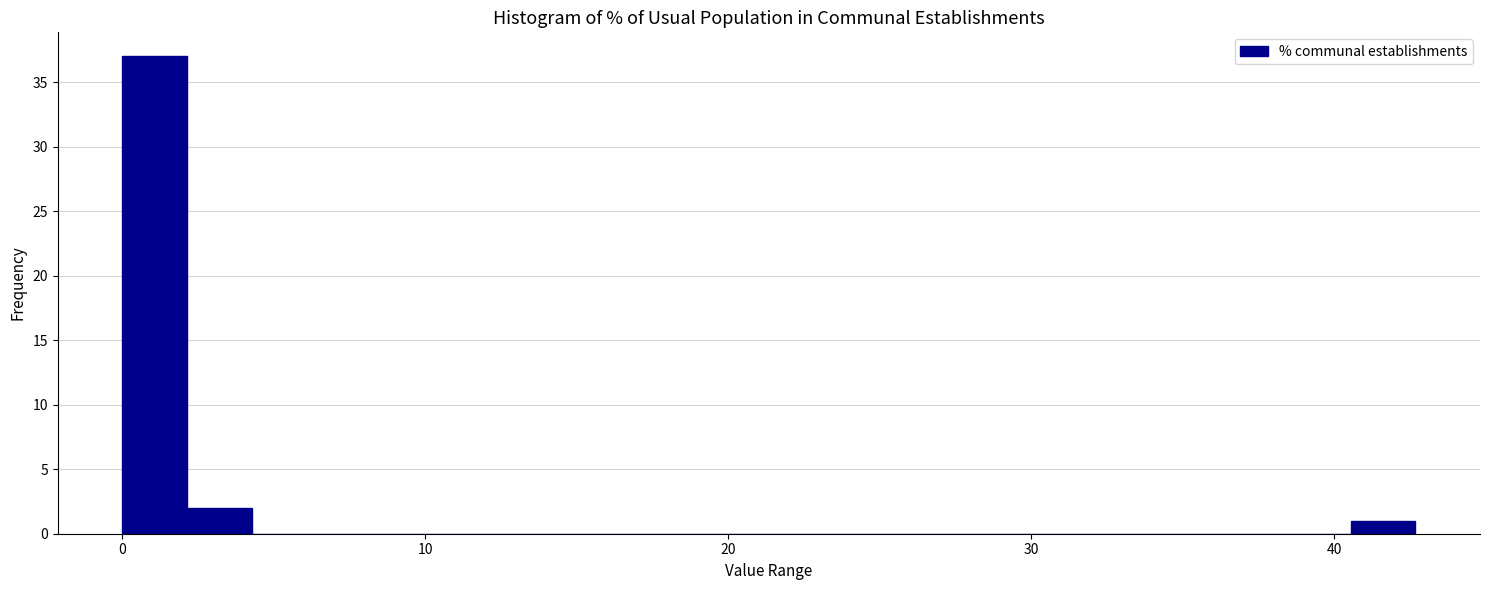

Read against the x-axis, roughly where is the centre of the tallest bar?

1